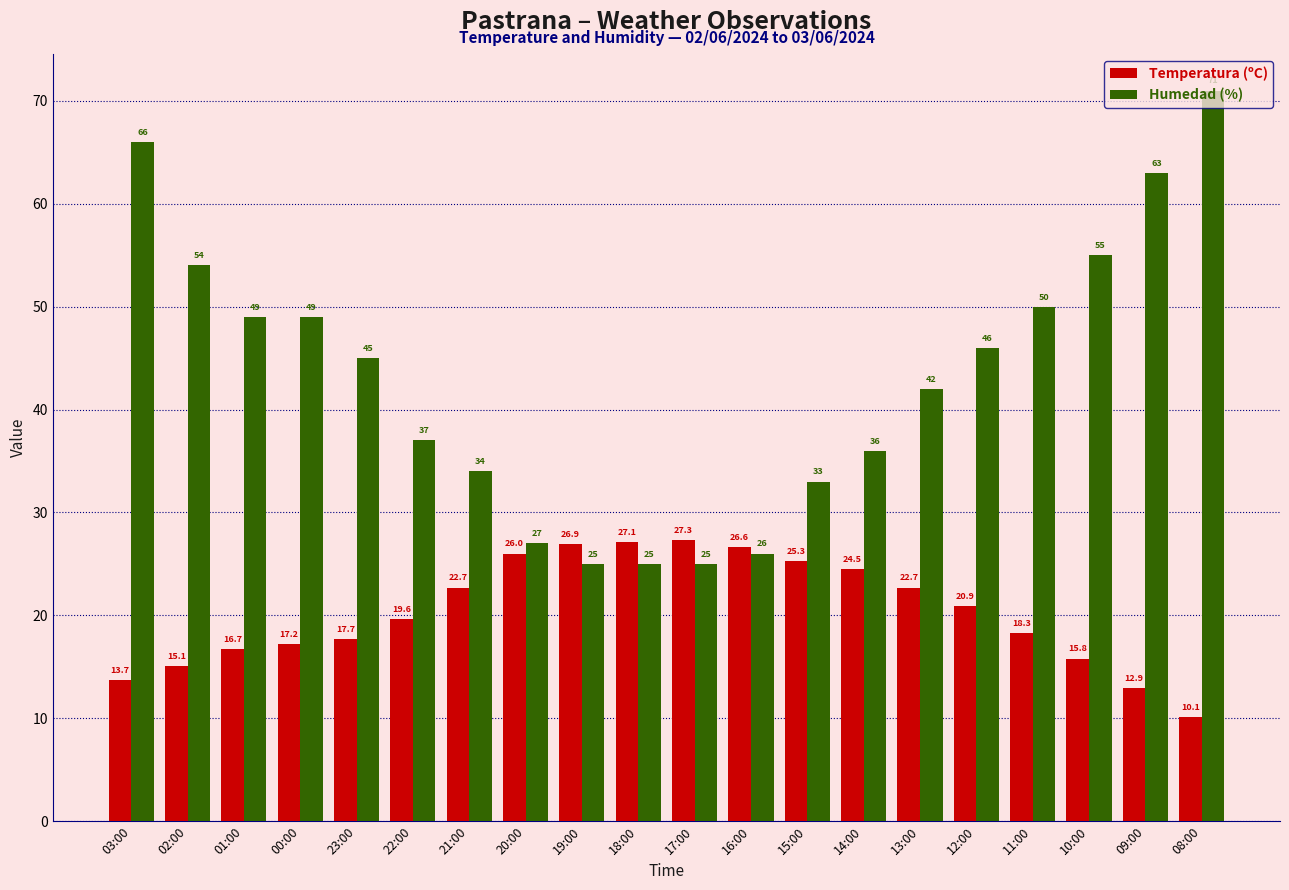

Is it true that Temperatura (ºC) equals 27.1 at 18:00?

True